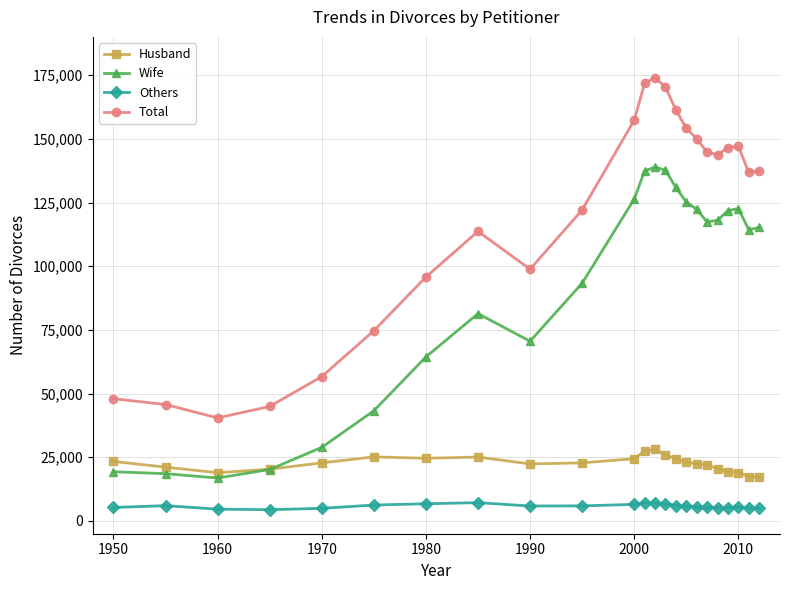

How many lines are shown in the chart?

4